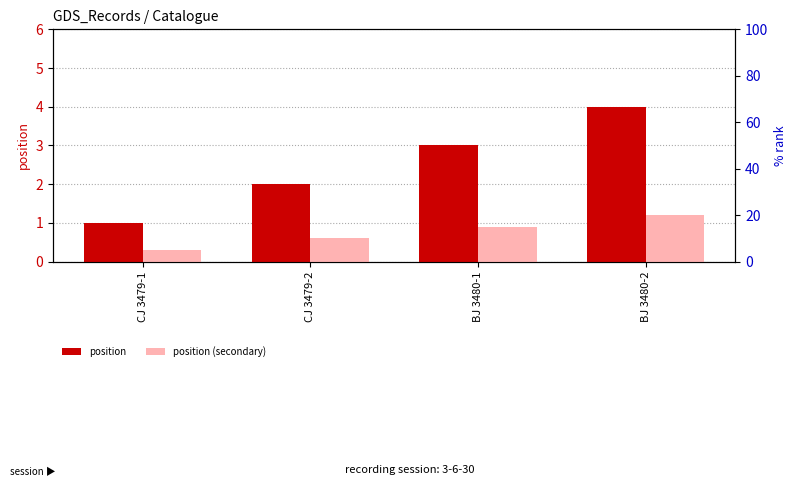

Which category has the lowest value in the position (secondary) series?

CJ 3479-1